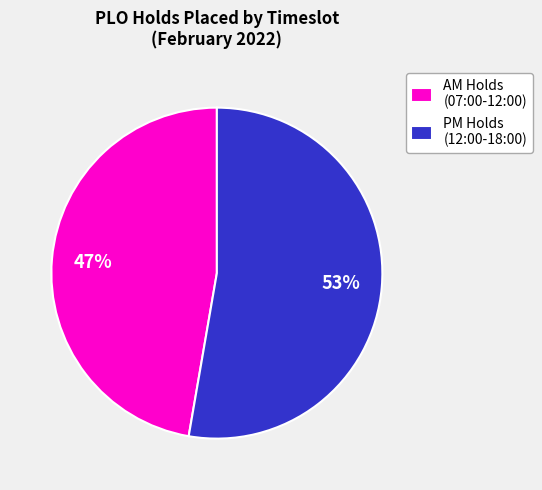

What percentage is the PM Holds (12:00-18:00) slice, to the nearest percent?

53%